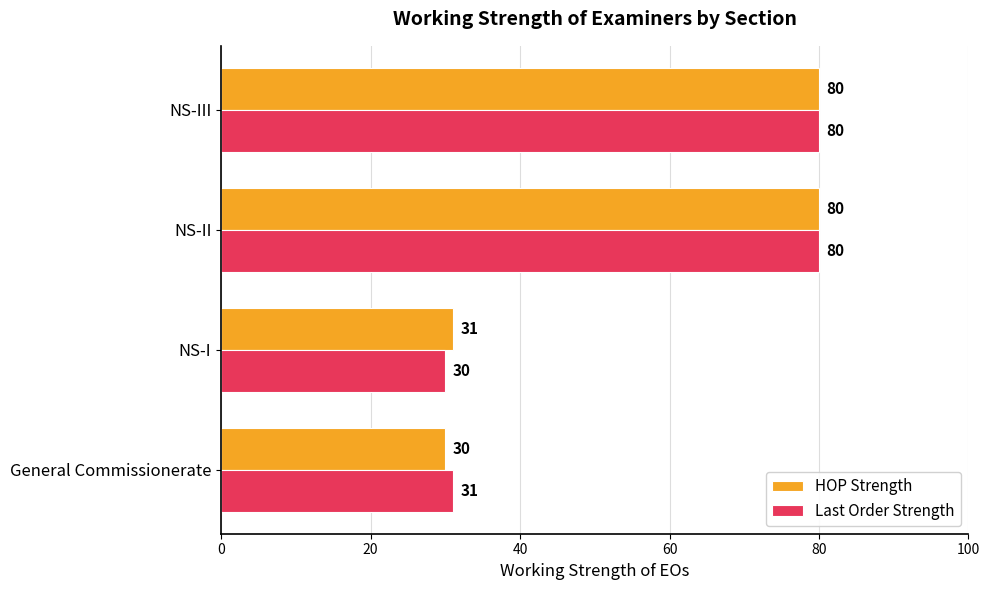

Read the HOP Strength value at NS-I, to the nearest 5.

30